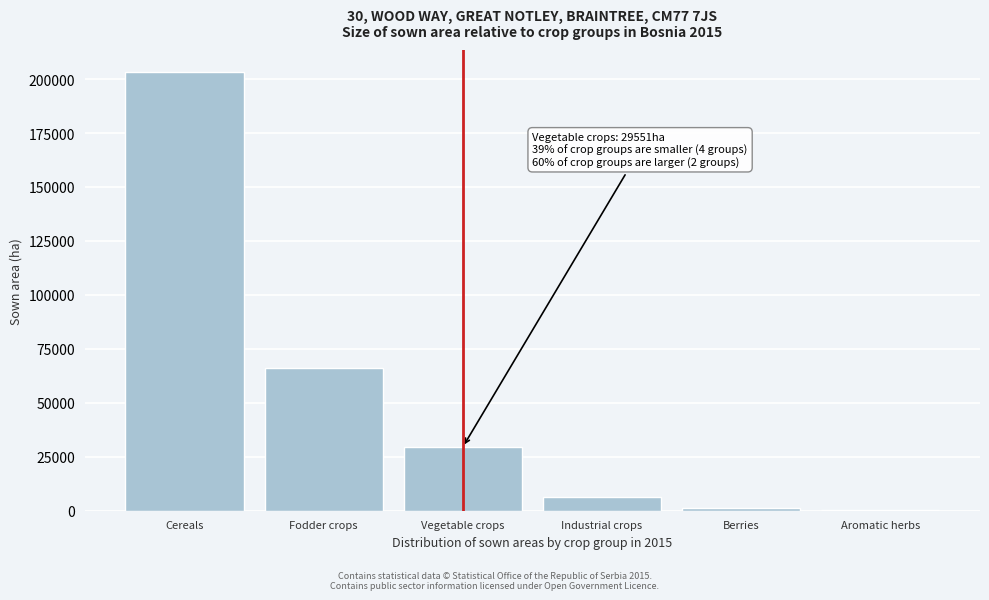

Reading right to left, extract all data points from this chart.

Aromatic herbs=158	Berries=1131	Industrial crops=6150	Vegetable crops=29551	Fodder crops=66168	Cereals=203273